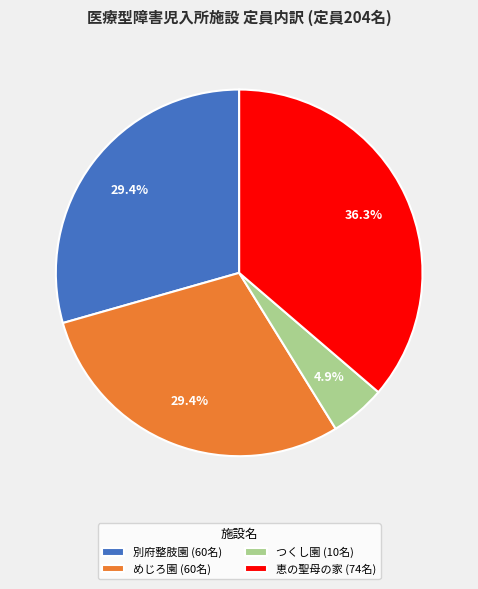

Which slice is the smallest?

つくし園